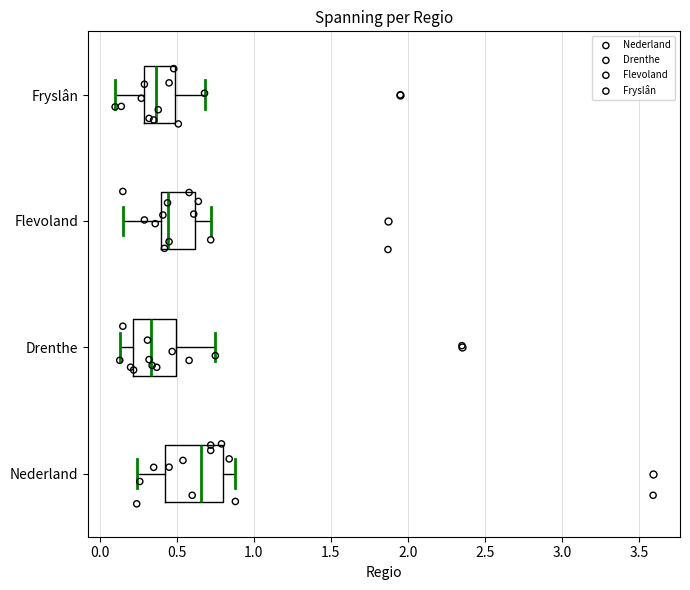

Which box is the widest, from its left edge to its right edge?

Nederland